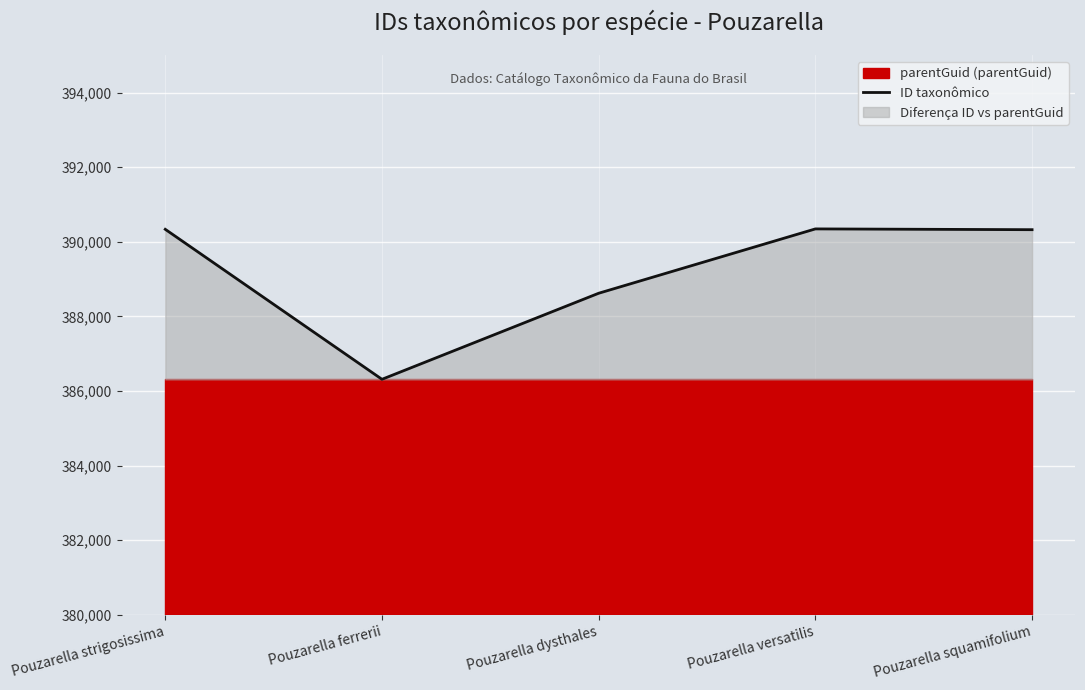

Reading left to right, list all the values displayed in this chart.

Pouzarella strigosissima=390336	Pouzarella ferrerii=386315	Pouzarella dysthales=388622	Pouzarella versatilis=390347	Pouzarella squamifolium=390326